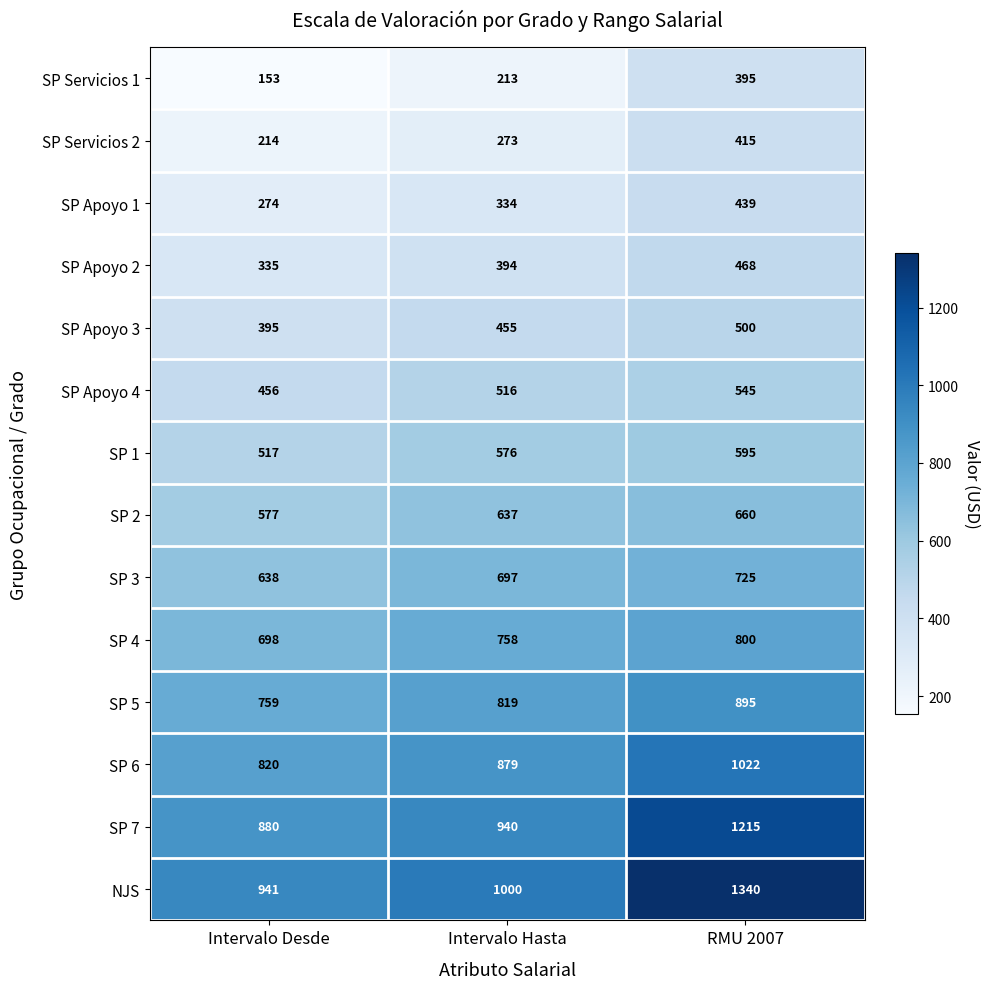

Rank the series at Intervalo Desde from highest to lowest value.

NJS, SP 7, SP 6, SP 5, SP 4, SP 3, SP 2, SP 1, SP Apoyo 4, SP Apoyo 3, SP Apoyo 2, SP Apoyo 1, SP Servicios 2, SP Servicios 1